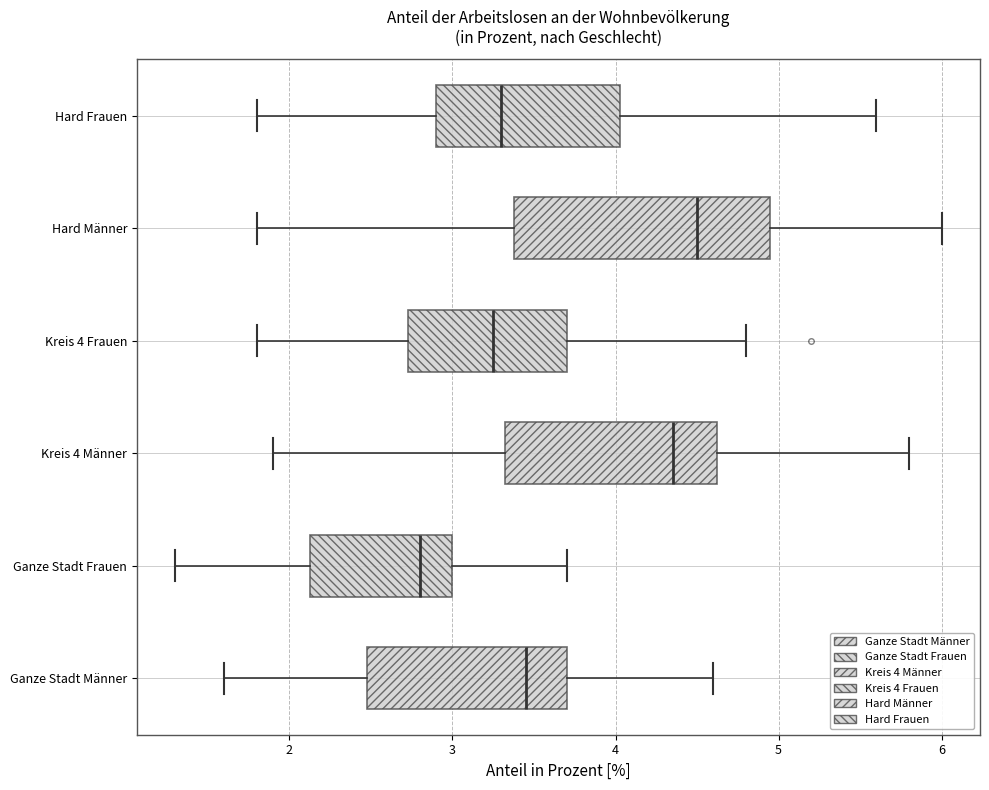

Reading bottom to top, transcribe this box plot: for each box, give where its median line is, the range the box spans, and where its two whiskers end, as read against the x-axis. The values are not printed on the chart, so give them approximately, as read against the axis.

Ganze Stadt Männer: median 3.5, box 2.5 to 3.7, whiskers 1.6 to 4.6
Ganze Stadt Frauen: median 2.8, box 2.1 to 3.0, whiskers 1.3 to 3.7
Kreis 4 Männer: median 4.4, box 3.3 to 4.6, whiskers 1.9 to 5.8
Kreis 4 Frauen: median 3.3, box 2.7 to 3.7, whiskers 1.8 to 4.8
Hard Männer: median 4.5, box 3.4 to 5.0, whiskers 1.8 to 6.0
Hard Frauen: median 3.3, box 2.9 to 4.0, whiskers 1.8 to 5.6